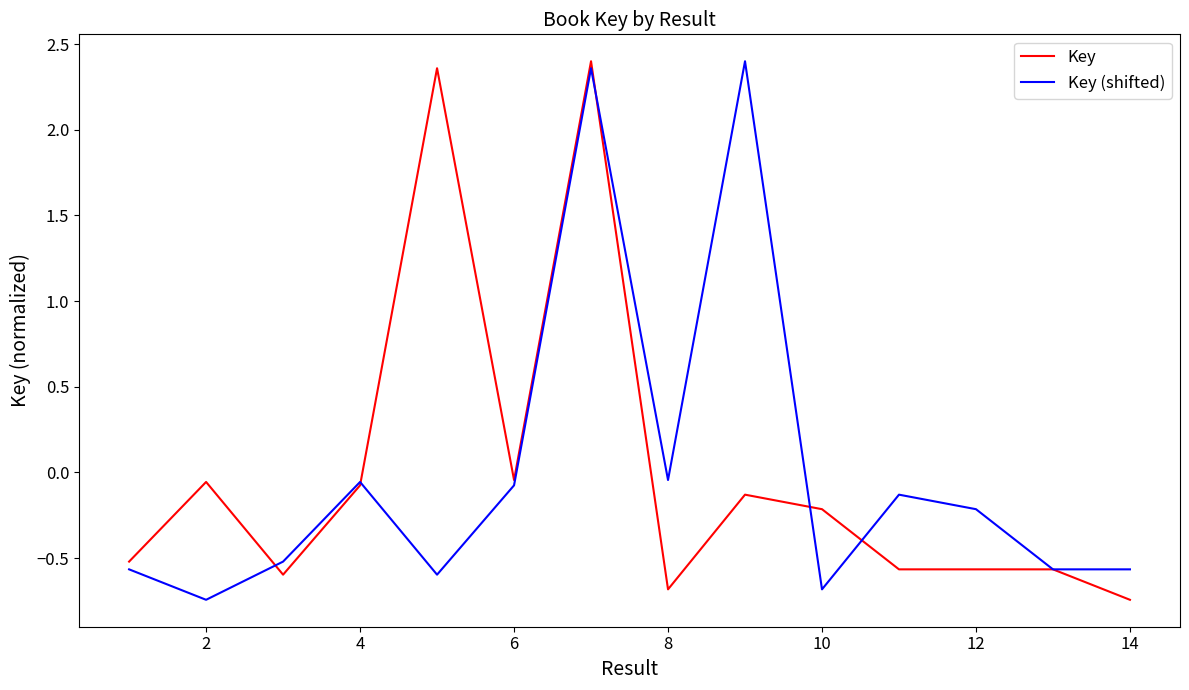

How many lines are shown in the chart?

2